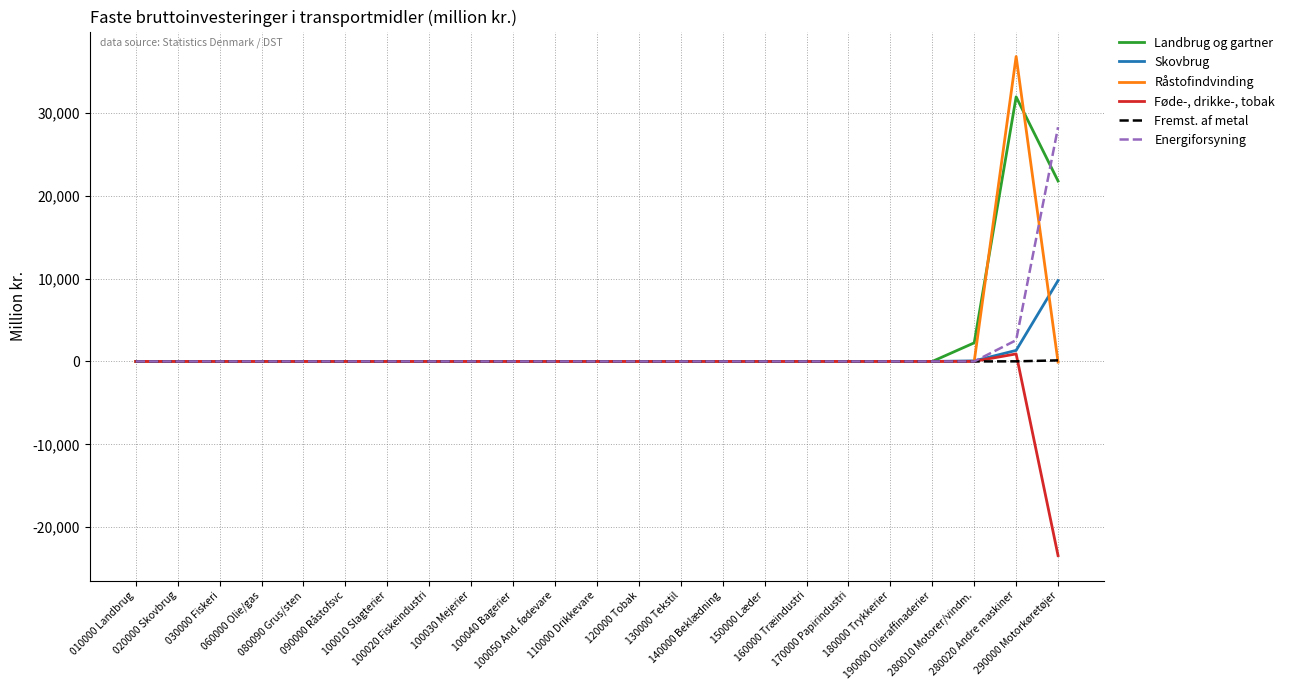

Which series has the largest range (max minus min)?

Råstofindvinding